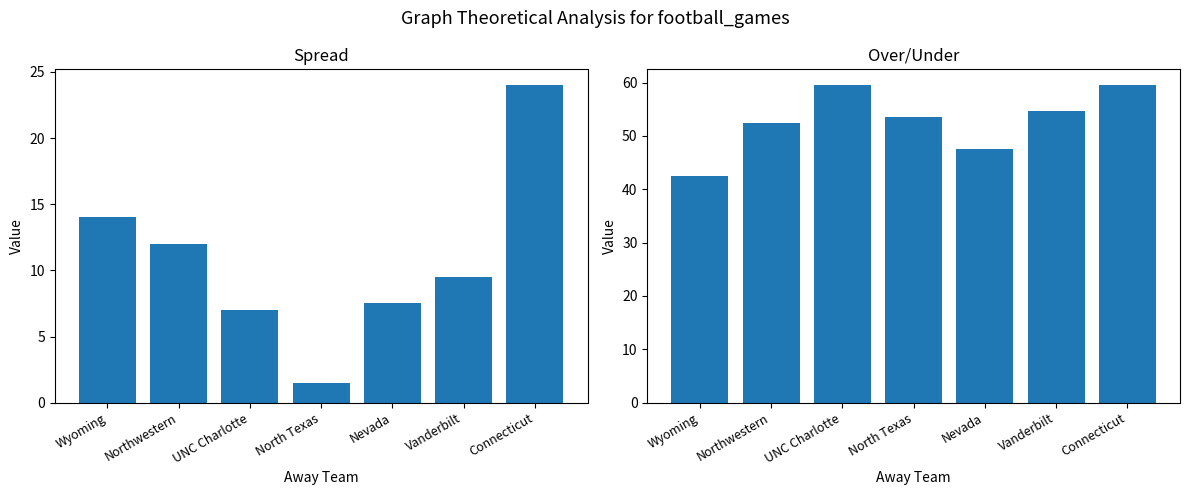

Is it true that O/U equals 15.8 at Nevada?

False